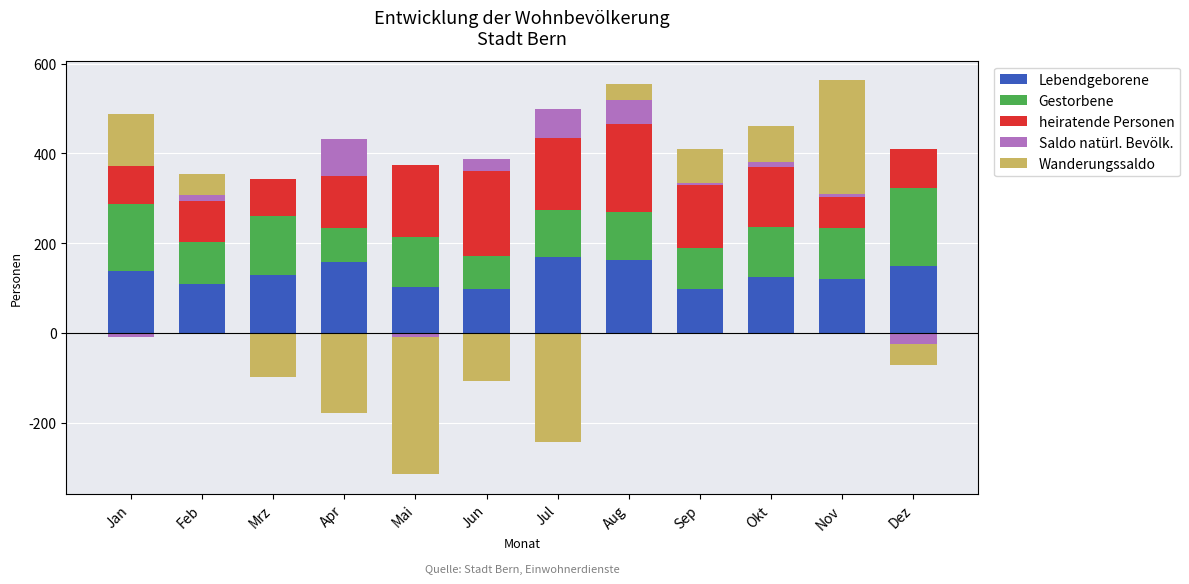

What value does the Gestorbene series have at Jul?

105